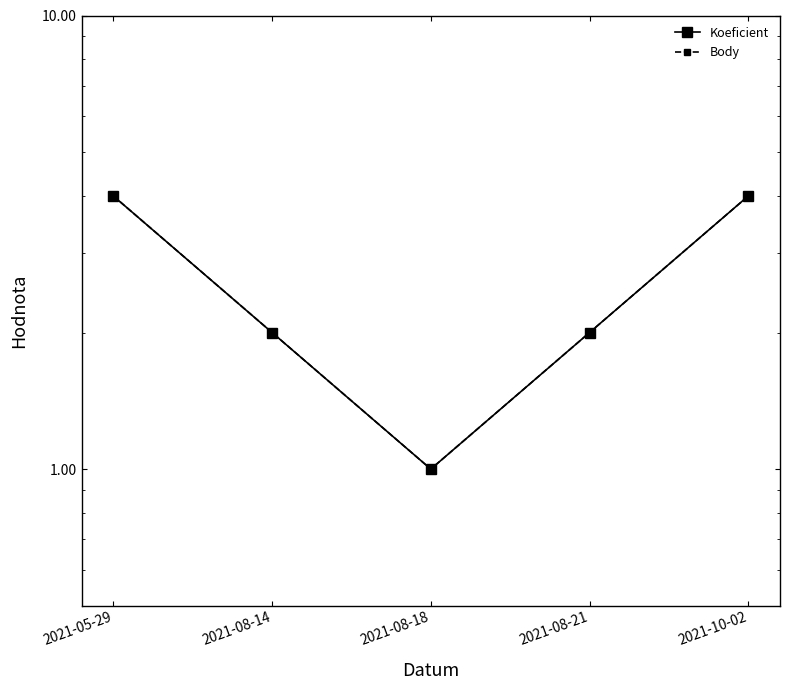

Between 2021-08-14 and 2021-08-21, which series saw the biggest shift?

Koeficient